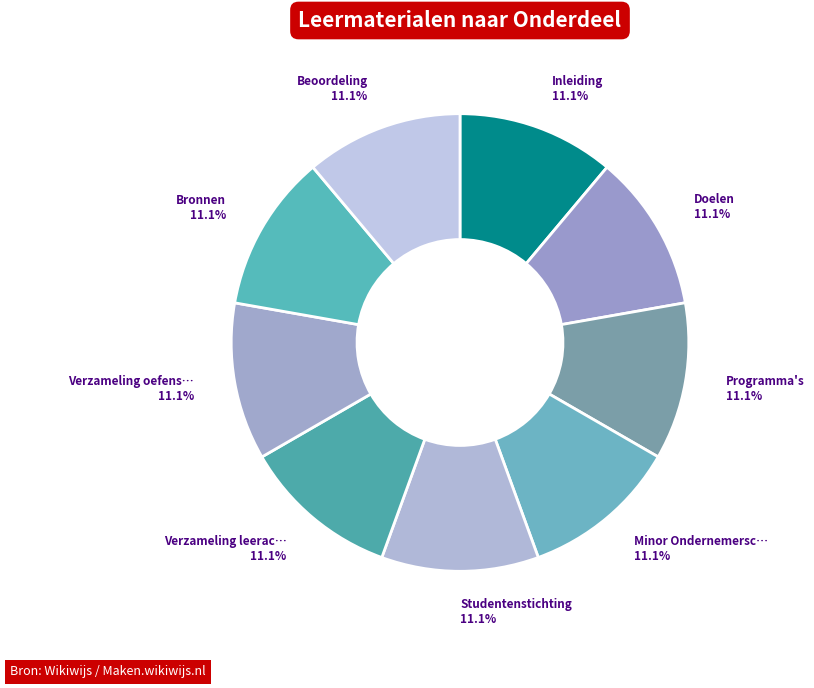

Which category has the biggest portion of the pie?

Beoordeling